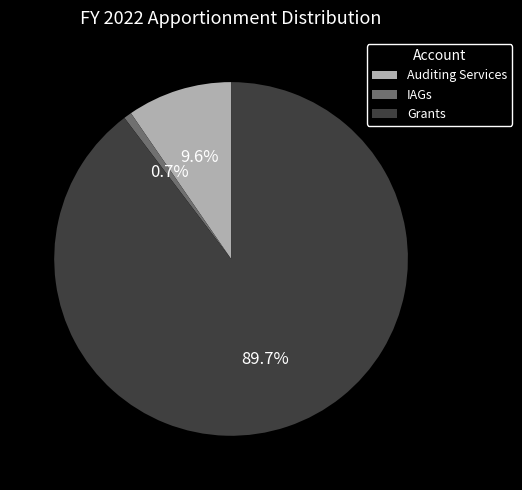

Is there a majority slice in this chart?

Yes